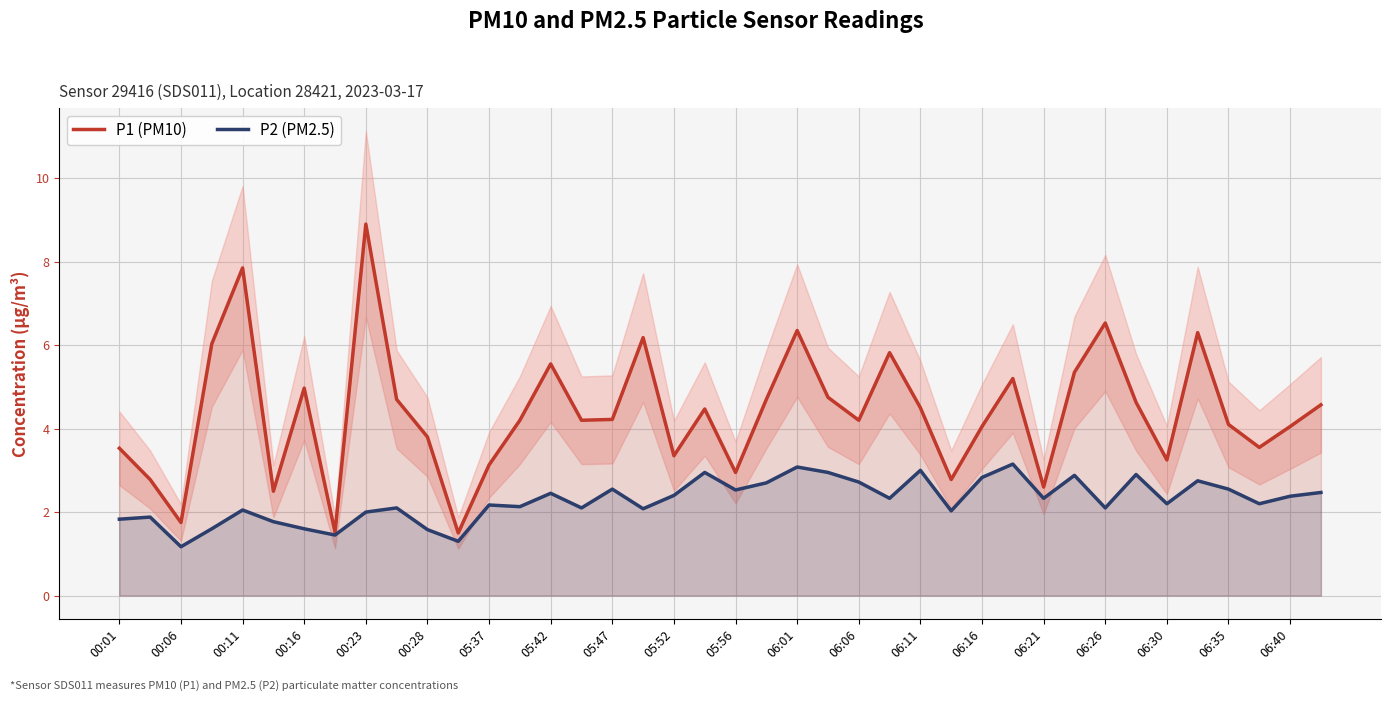

In P1 (PM10), how many points are higher than both neighbors (excluding endpoints)?

11